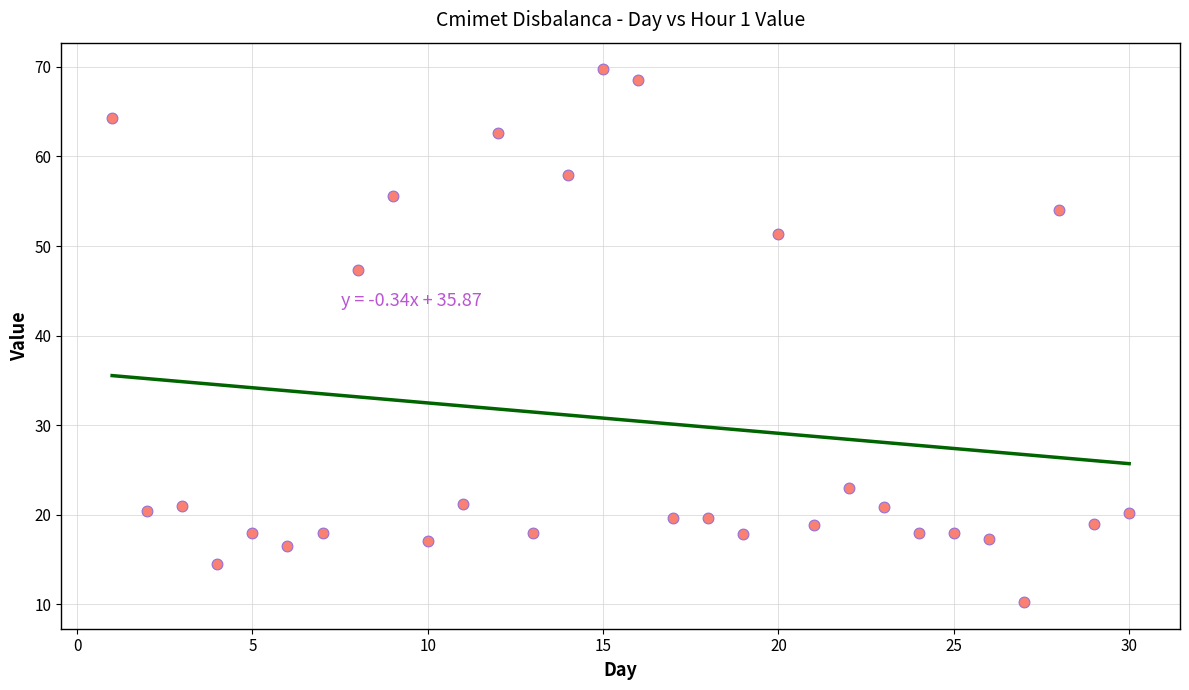

What is the range of Y values (max minus min)?

59.5